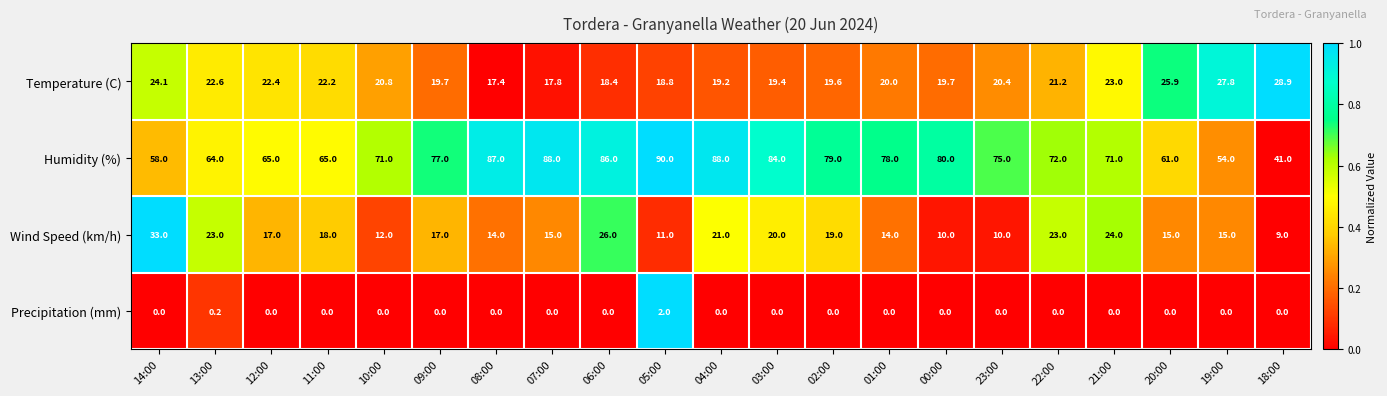

Which category has the highest value across all series?

05:00